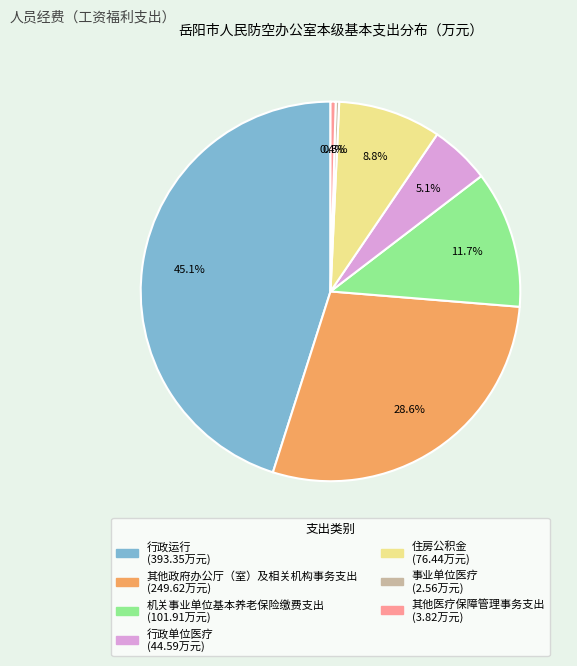

What percentage do 其他政府办公厅（室）及相关机构事务支出 and 行政运行 together represent?

73.7%